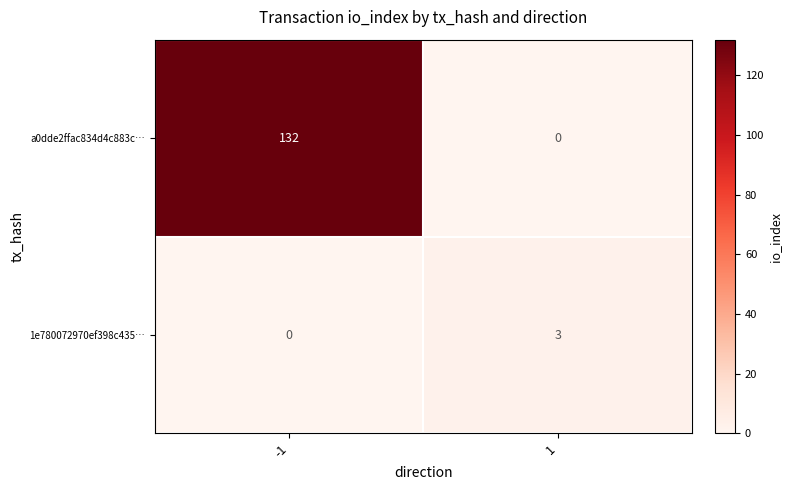

Between -1 and 1, which series saw the biggest shift?

a0dde2ffac834d4c883c…